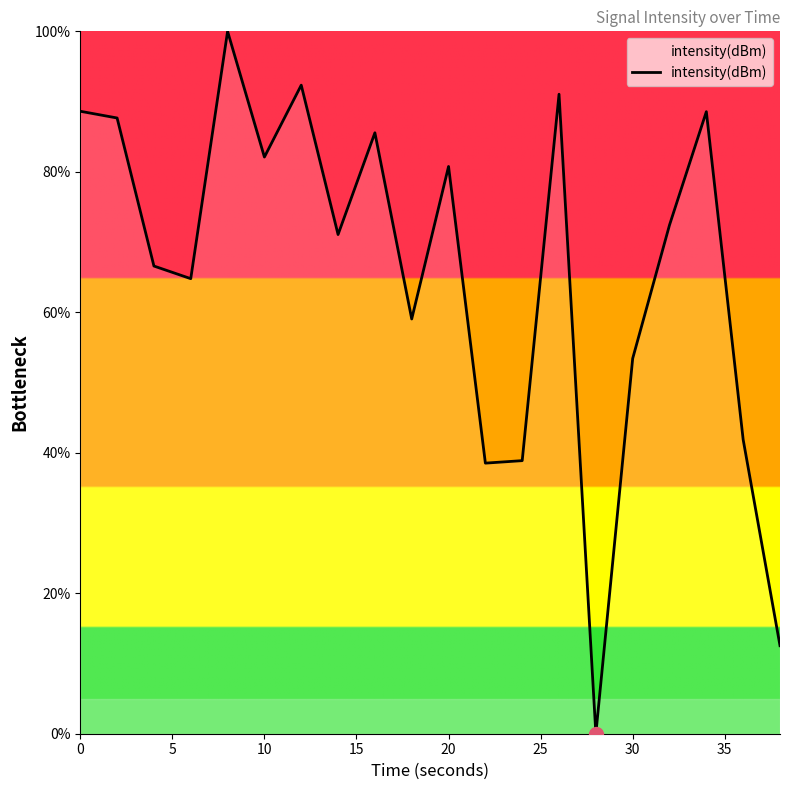

What is the greatest value displayed?

100.0